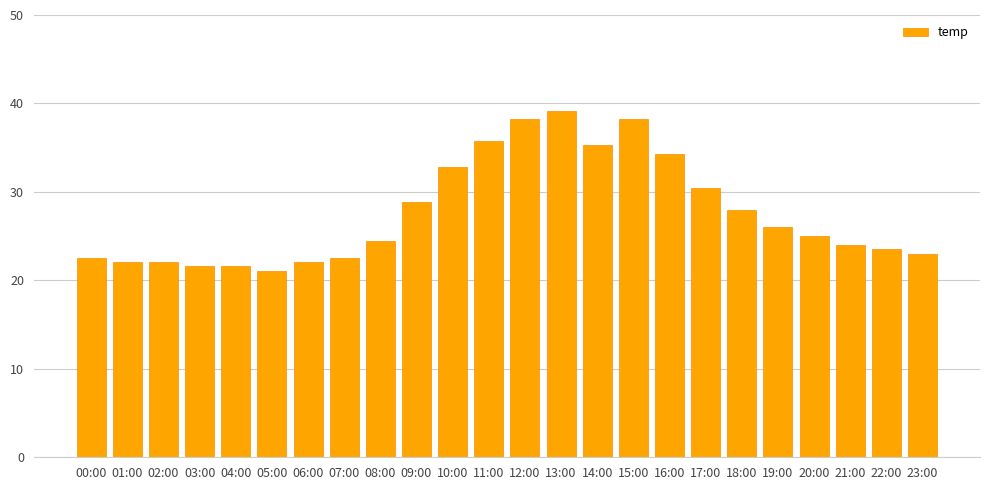

How many data points does each series have?

24